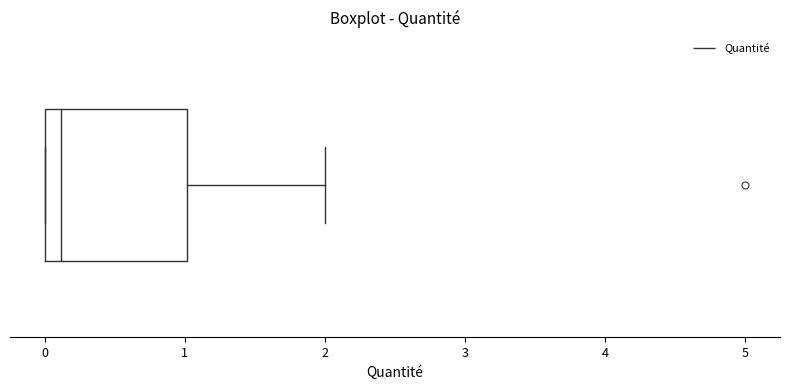

Transcribe this box plot: give where the median line is, the range the box spans, and where the two whiskers end, as read against the x-axis. The values are not printed on the chart, so give them approximately, as read against the axis.

median 0.1, box 0.0 to 1.0, whiskers 0.0 to 2.0